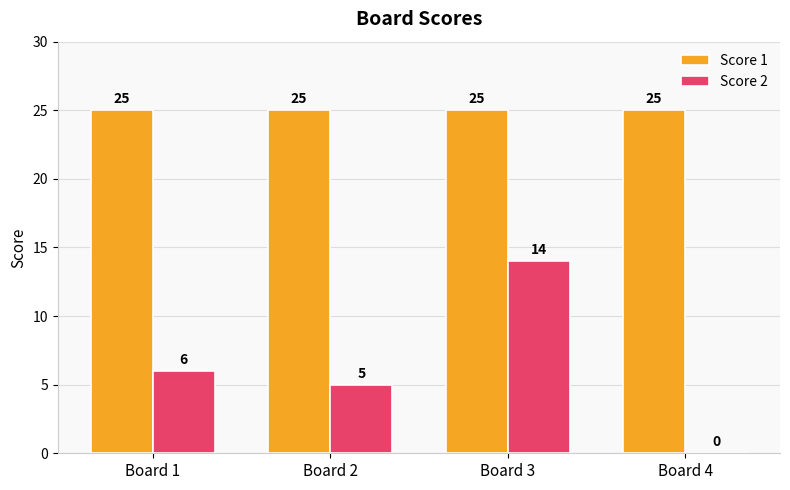

The value of Score 1 at Board 3 is 25. True or false?

True